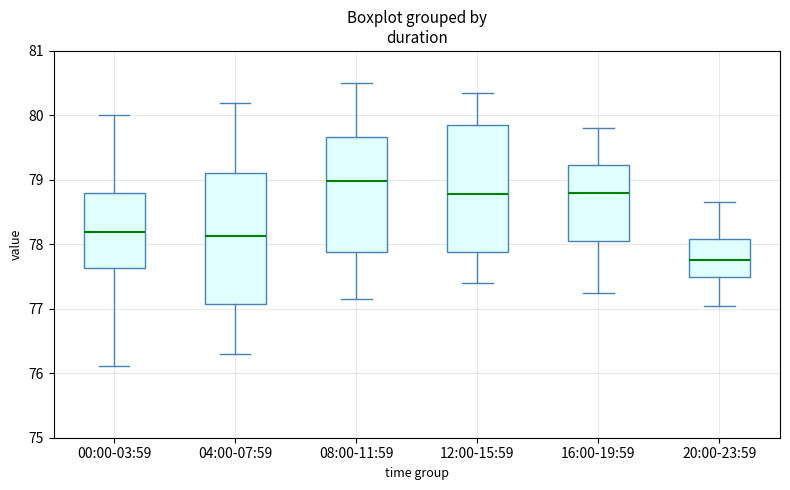

Reading left to right, transcribe this box plot: for each box, give where its median line is, the range the box spans, and where its two whiskers end, as read against the y-axis. The values are not printed on the chart, so give them approximately, as read against the axis.

00:00-03:59: median 78.2, box 77.6 to 78.8, whiskers 76.1 to 80.0
04:00-07:59: median 78.1, box 77.1 to 79.1, whiskers 76.3 to 80.2
08:00-11:59: median 79.0, box 77.9 to 79.7, whiskers 77.2 to 80.5
12:00-15:59: median 78.8, box 77.9 to 79.9, whiskers 77.4 to 80.4
16:00-19:59: median 78.8, box 78.1 to 79.2, whiskers 77.3 to 79.8
20:00-23:59: median 77.8, box 77.5 to 78.1, whiskers 77.1 to 78.7